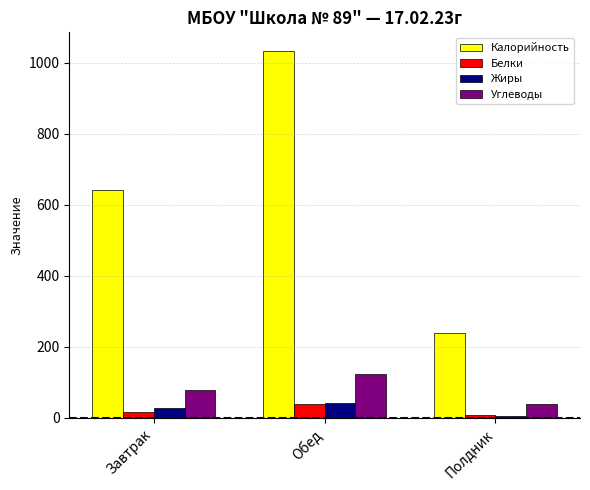

What is the sum of the Углеводы values at Завтрак and Обед?

201.2